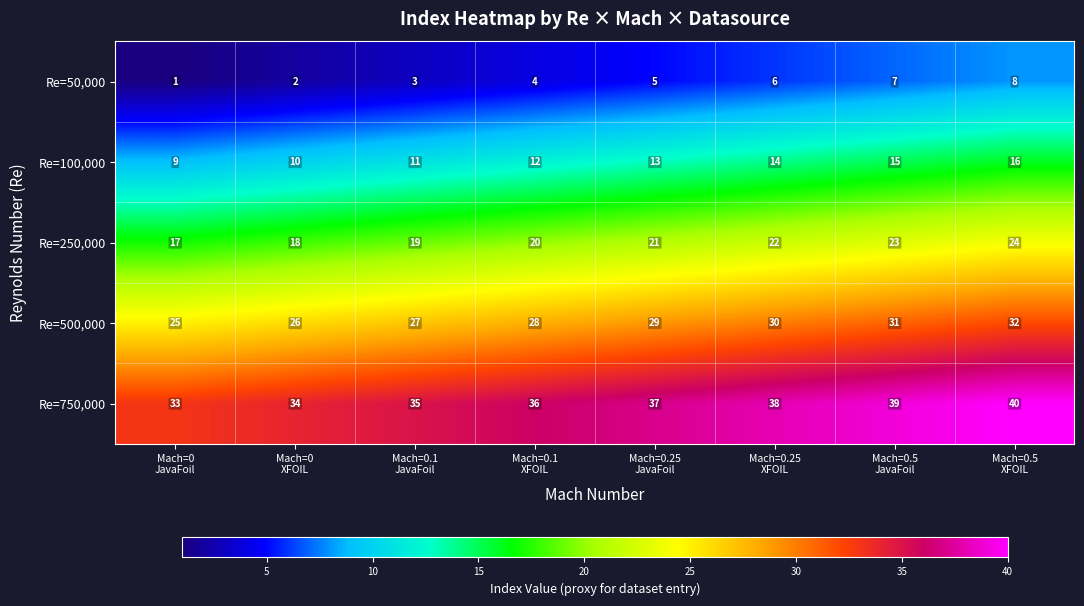

What is the sum of all Re=100,000 values?

100